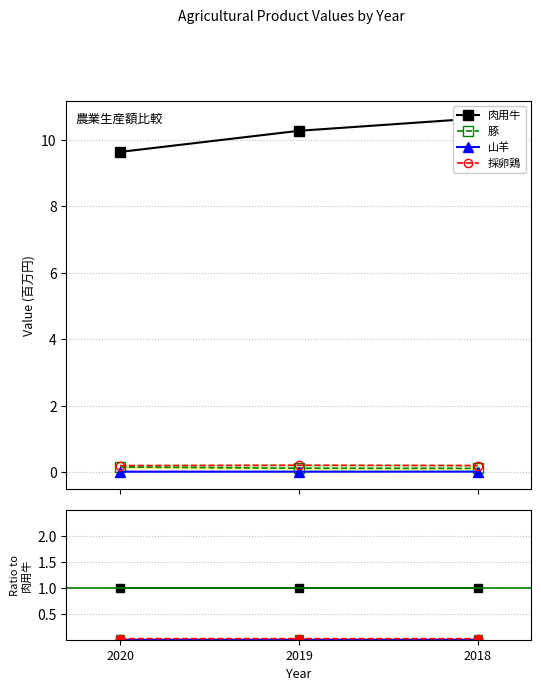

Is it true that 肉用牛 equals 0.3 at 2019?

False